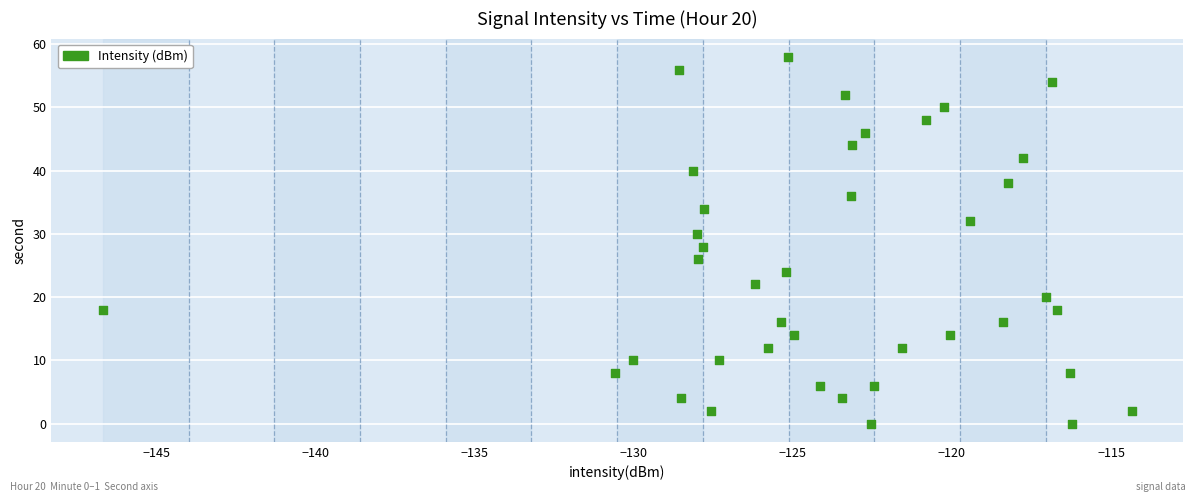

What is the range of Y values (max minus min)?

58